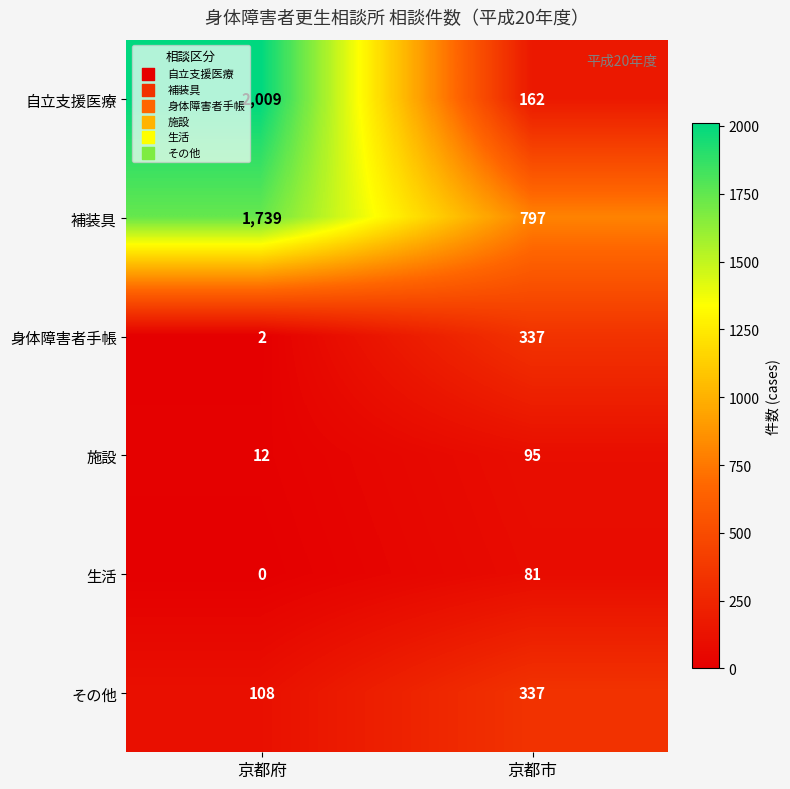

Rank the categories by 身体障害者手帳 value from lowest to highest.

京都府, 京都市